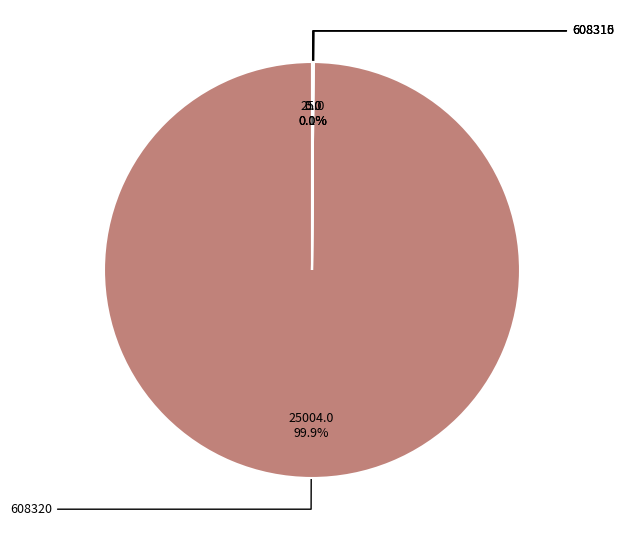

Does any single category account for the majority?

Yes